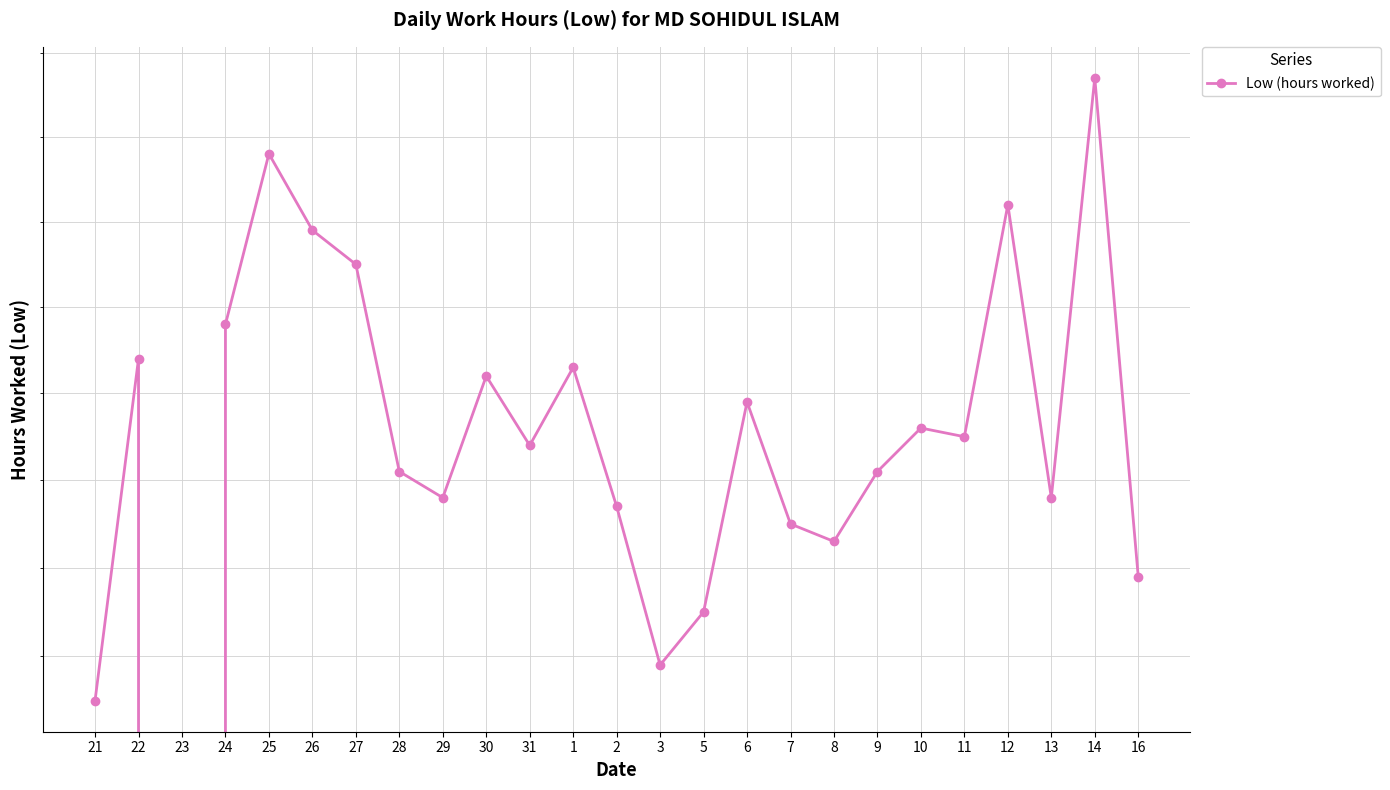

At which category does the data reach its first local valley?

23